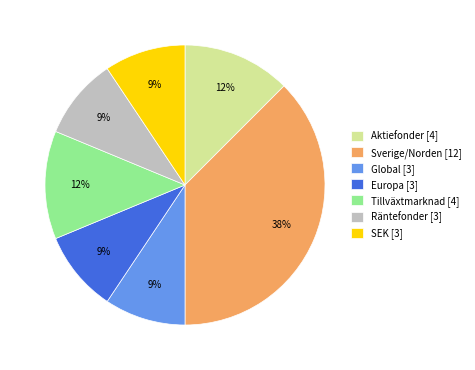

Is Räntefonder the majority of the pie?

No